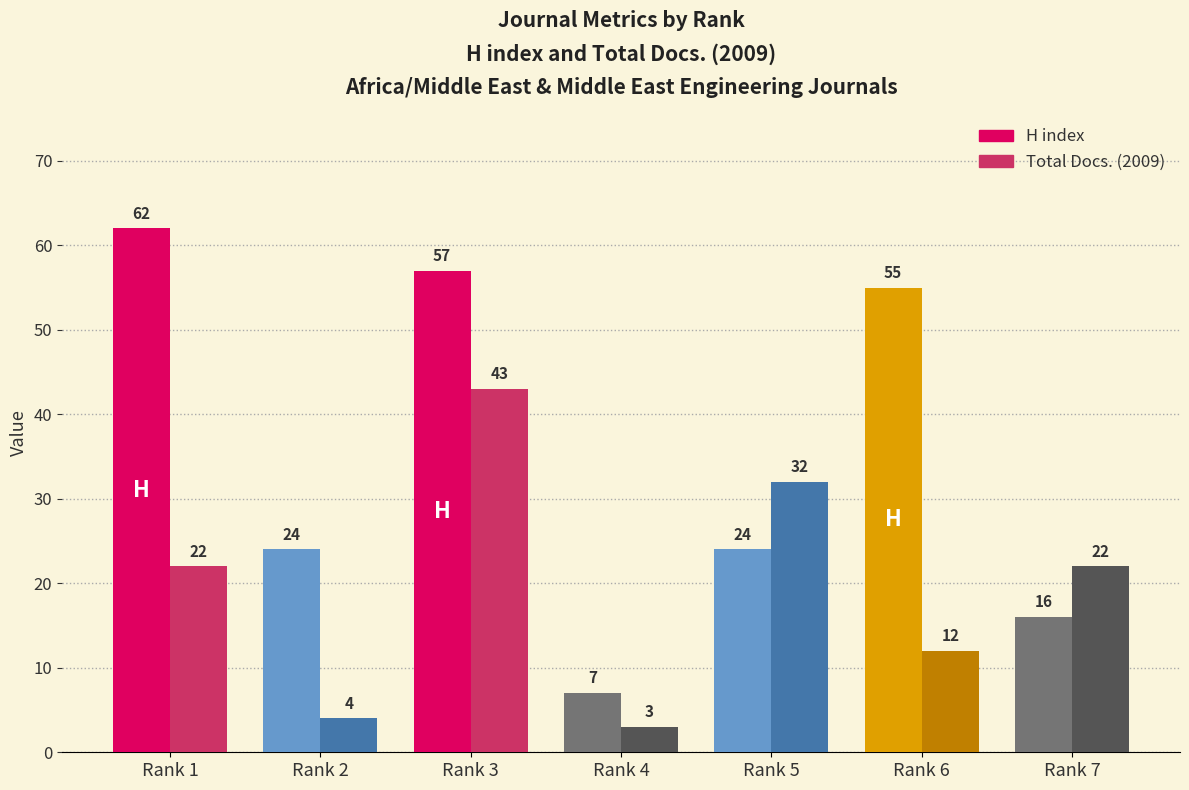

The H index series shows 23 at Rank 3. True or false?

False